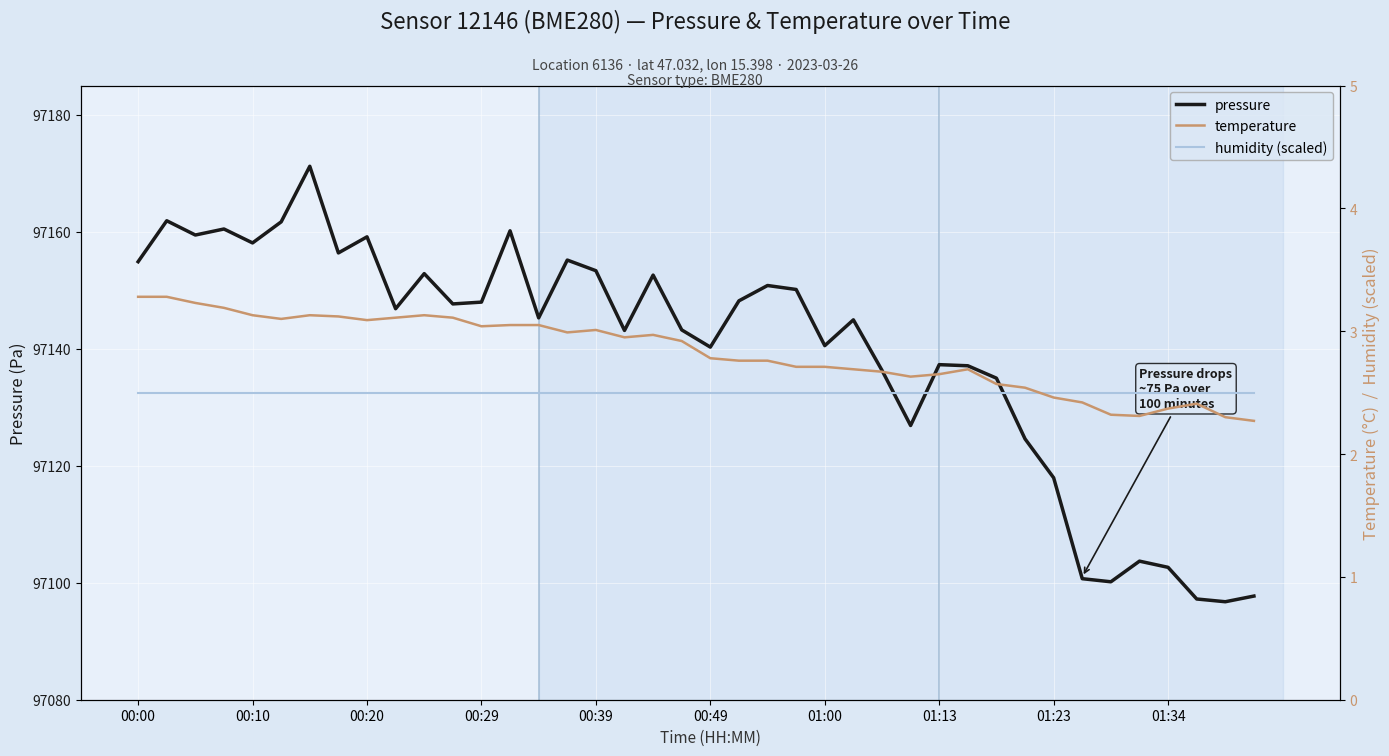

What is the maximum value for pressure?

97171.2